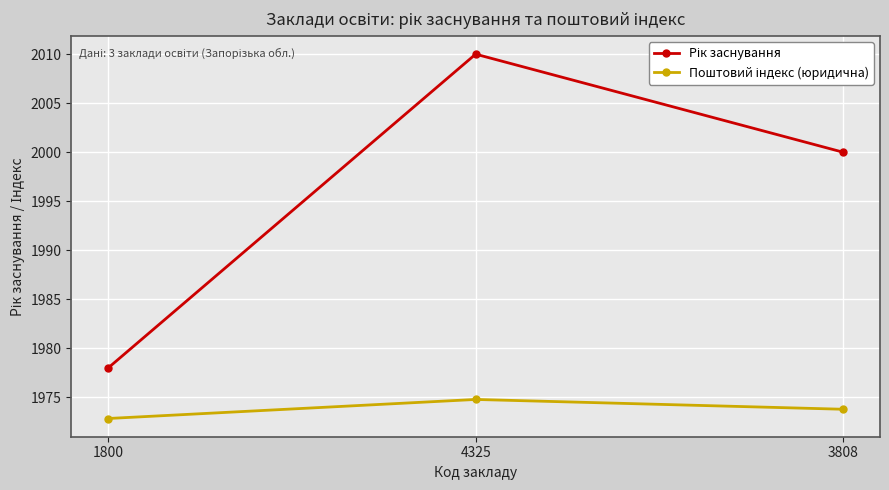

Does the chart display data point markers on the line(s)?

Yes